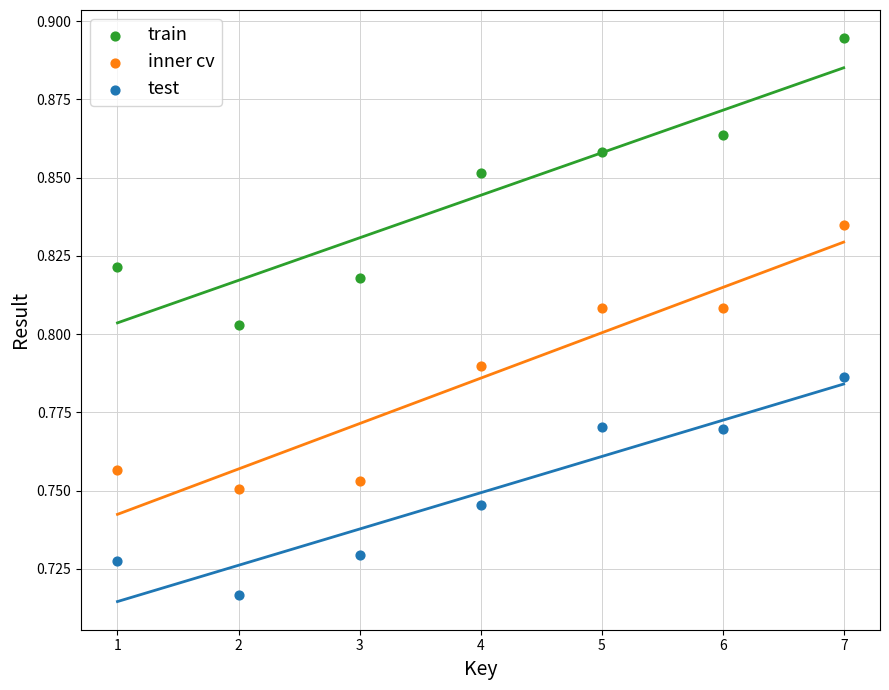

Which series reaches the minimum Y coordinate?

test